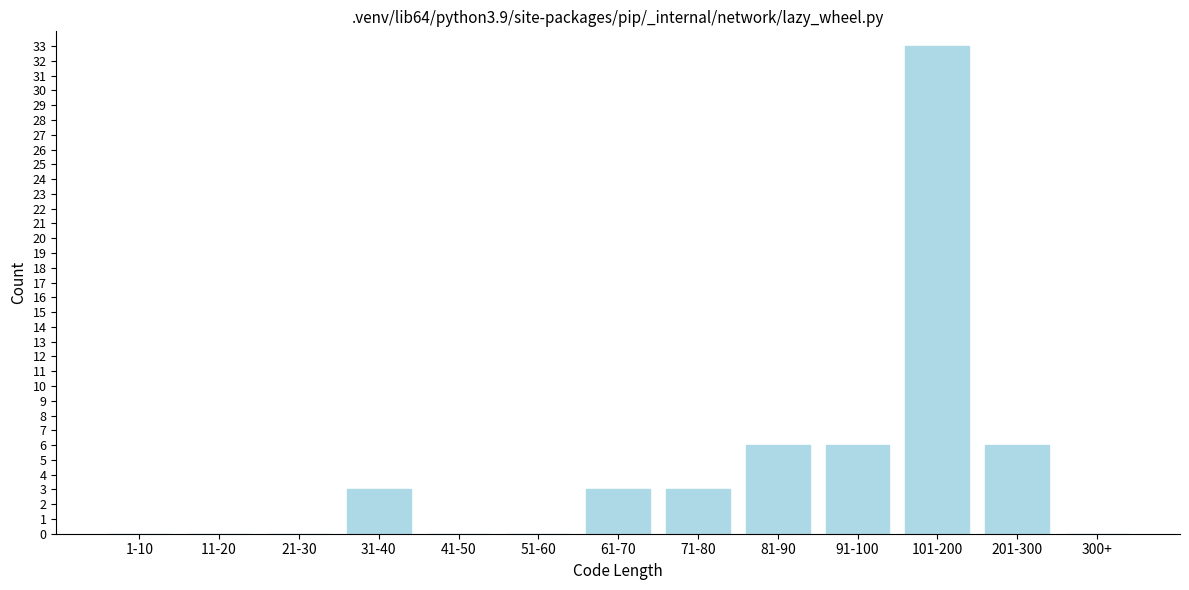

Reading left to right, transcribe all the data shown in this chart.

1-10=0	11-20=0	21-30=0	31-40=3	41-50=0	51-60=0	61-70=3	71-80=3	81-90=6	91-100=6	101-200=33	201-300=6	300+=0